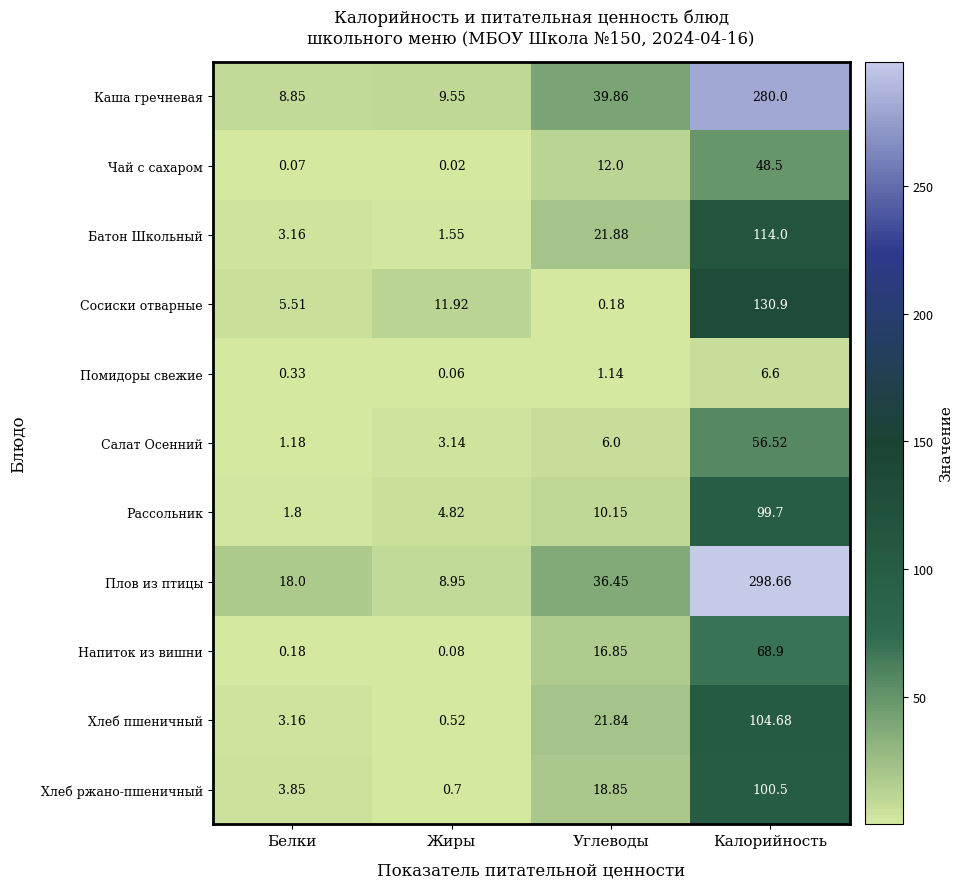

What is the total value across all series at Белки?

46.1